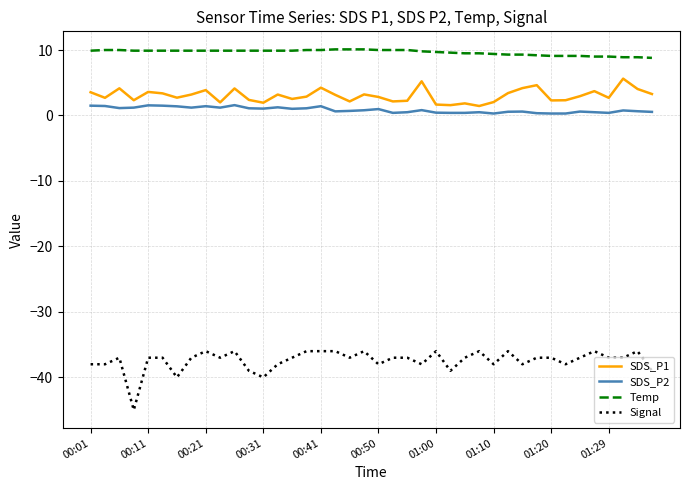

List the series in order of their peak value, highest first.

Temp, SDS_P1, SDS_P2, Signal